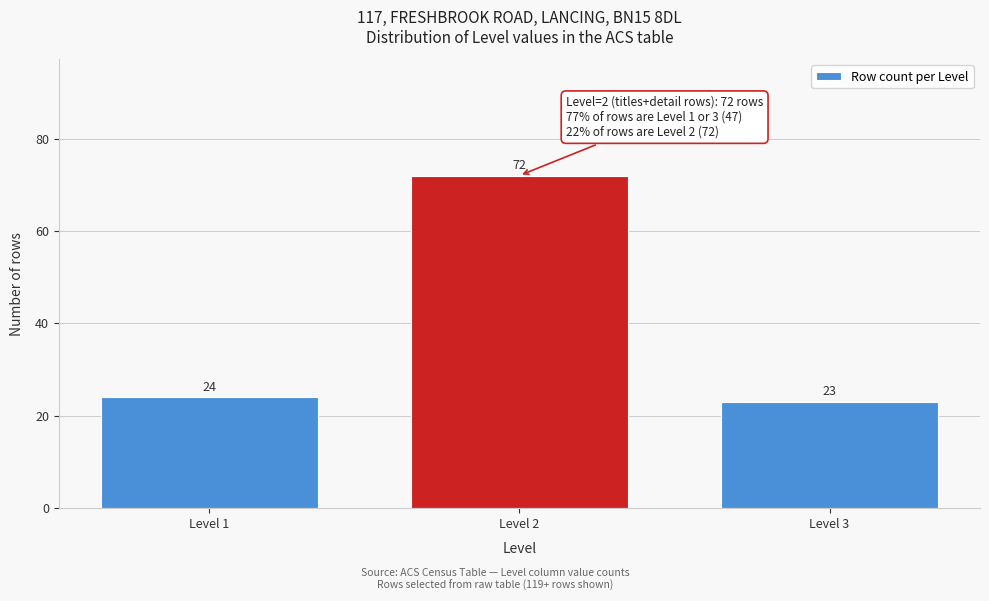

Reading left to right, extract all data points from this chart.

24	72	23